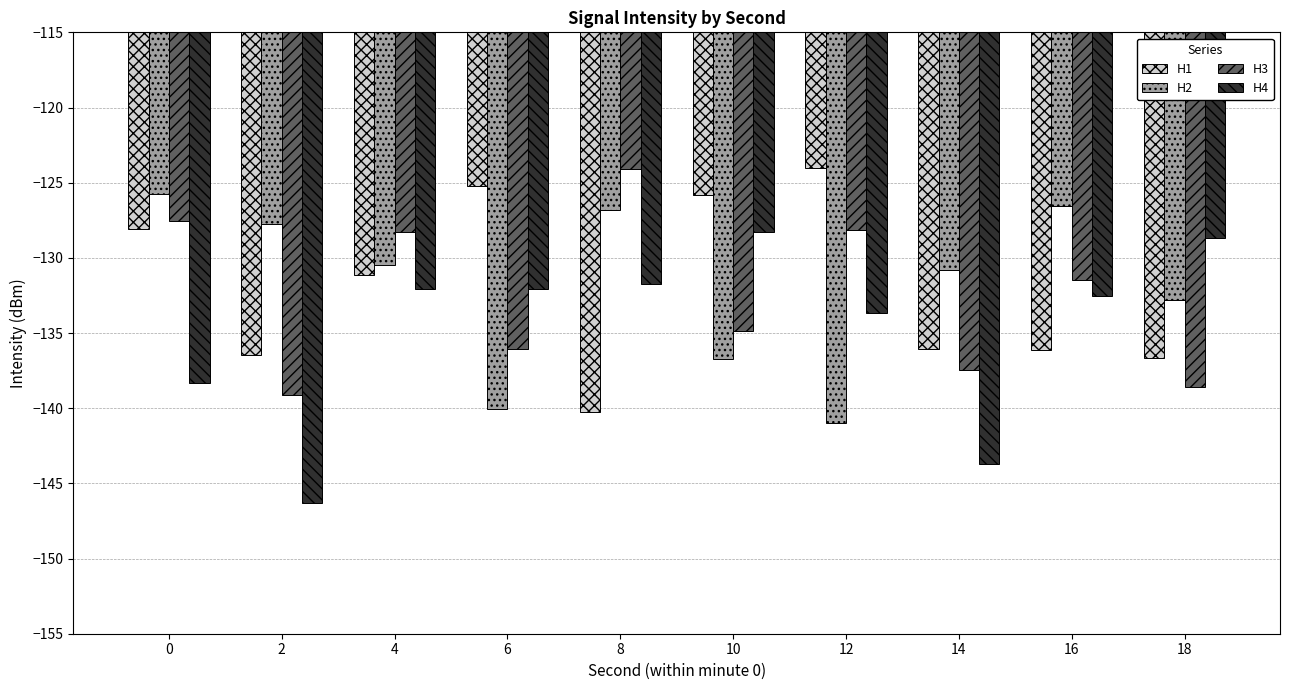

The H1 series shows -131.1 at 4. True or false?

True